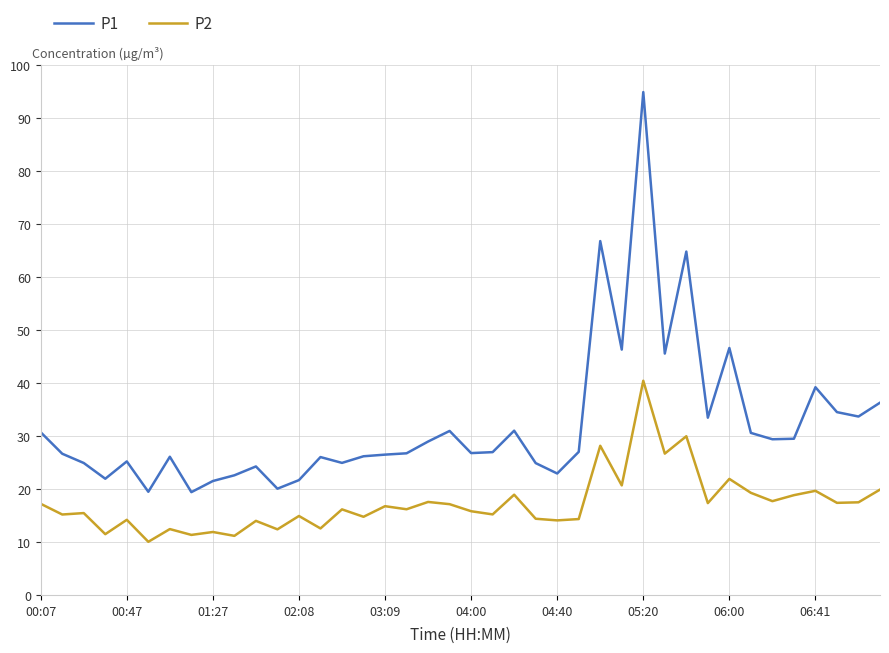

What is the difference between the maximum and minimum values in the P1 series?

75.5